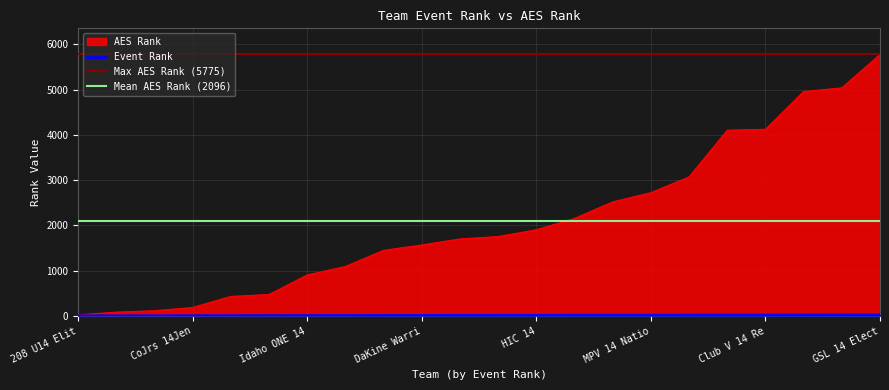

List the labels in order of Event Rank value, smallest first.

208 U14 Elit, CoJrs 14Jen, Idaho ONE 14, DaKine Warri, HIC 14, MPV 14 Natio, Club V 14 Re, GSL 14 Elect, 8, 9, 10, 11, 12, 13, 14, 15, 16, 17, 18, 19, 20, 21